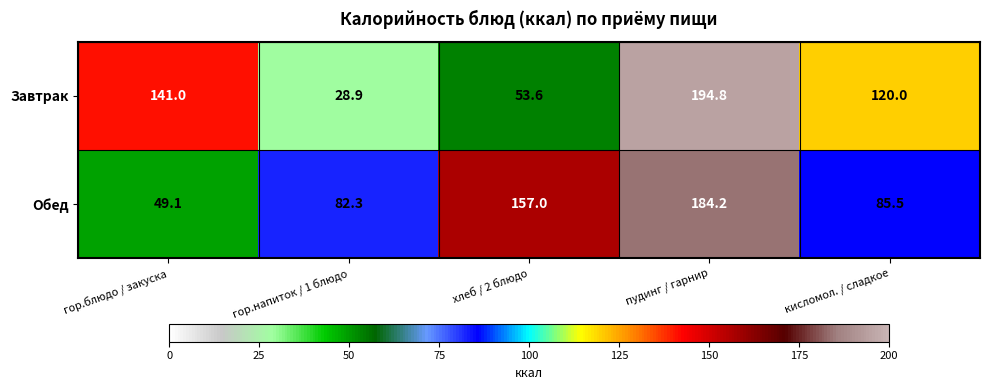

At how many categories does at least one series exceed 89?

4